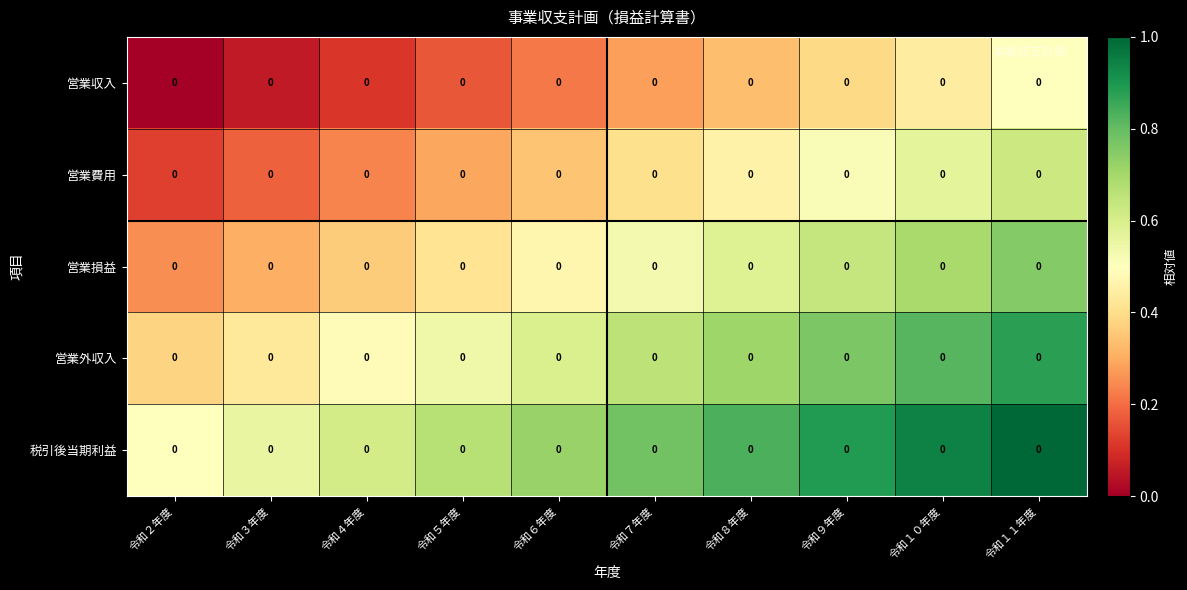

The value of 営業収入 at 令和６年度 is 0.2. True or false?

True